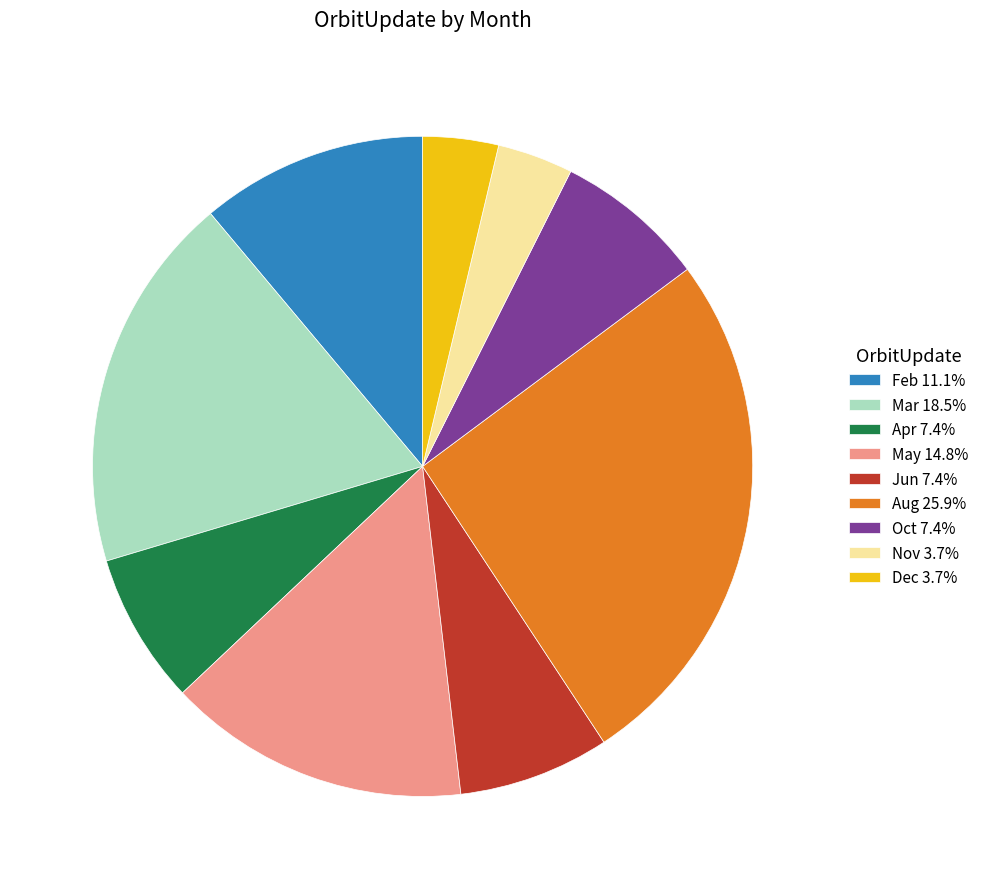

Does Oct 7.4% account for over 50% of the chart?

No